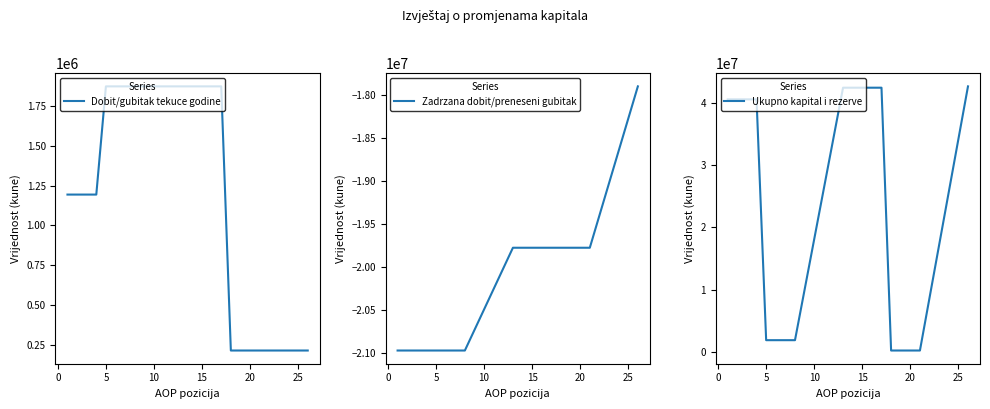

Which series has the largest total across all categories?

Ukupno kapital i rezerve